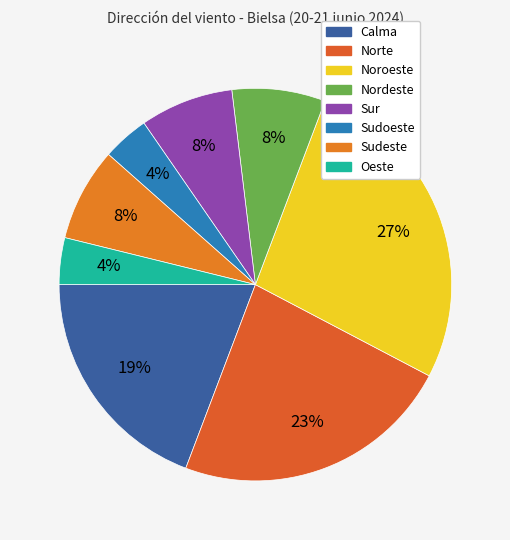

True or false: Noroeste accounts for 18% of the total.

False